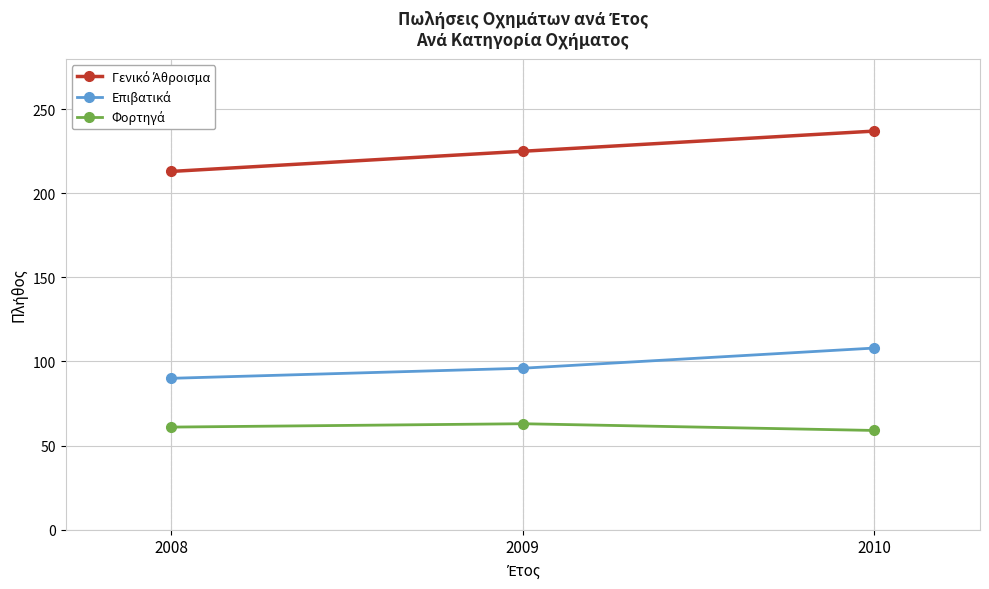

What is the total value across all series at 2009?

384